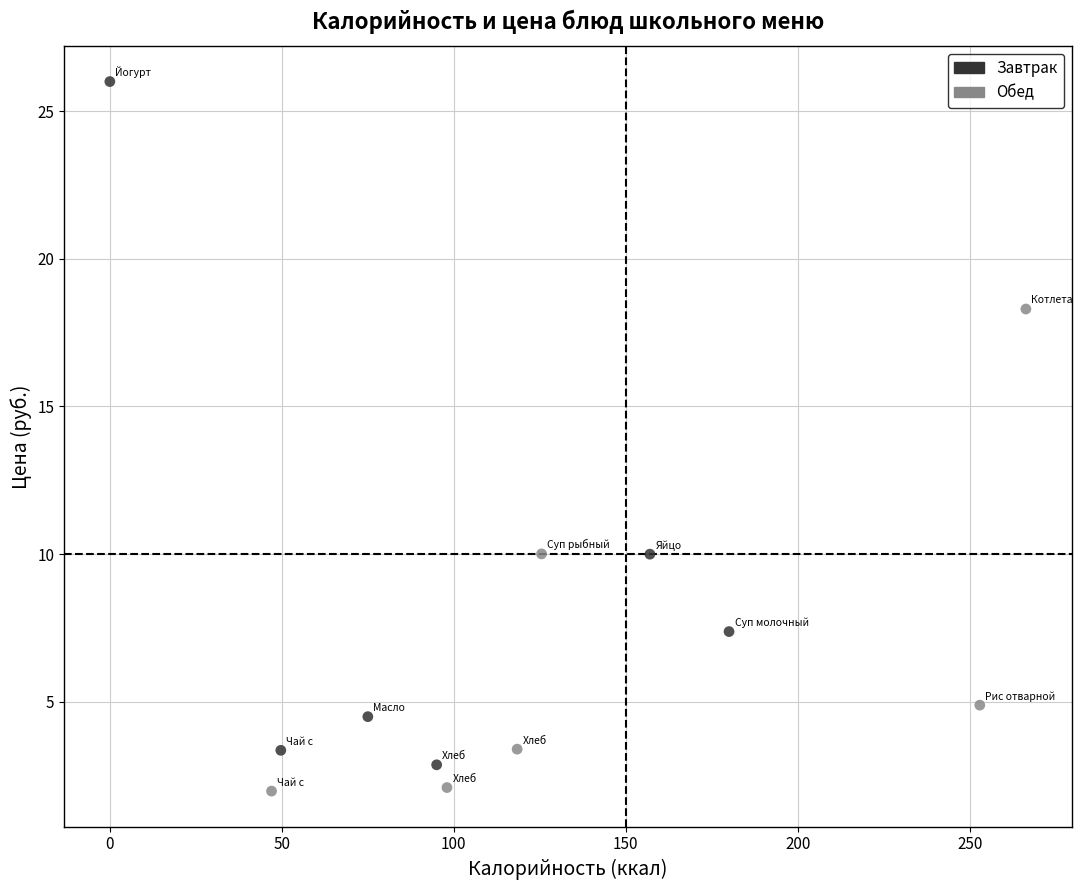

Which series contains the lowest Y value?

Обед